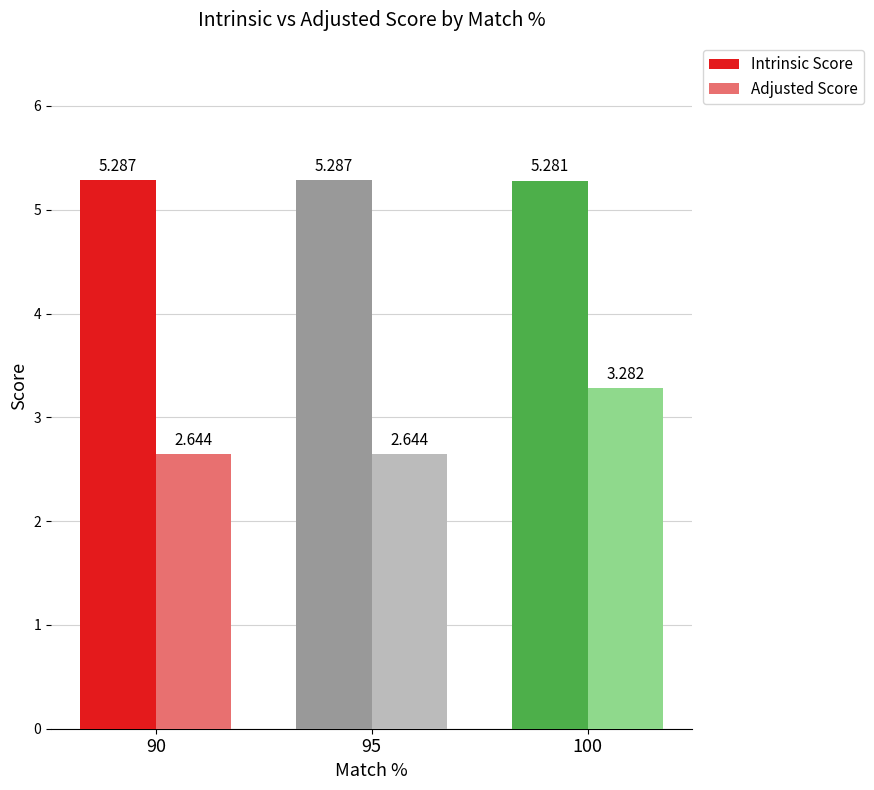

How many distinct data groups are displayed?

2